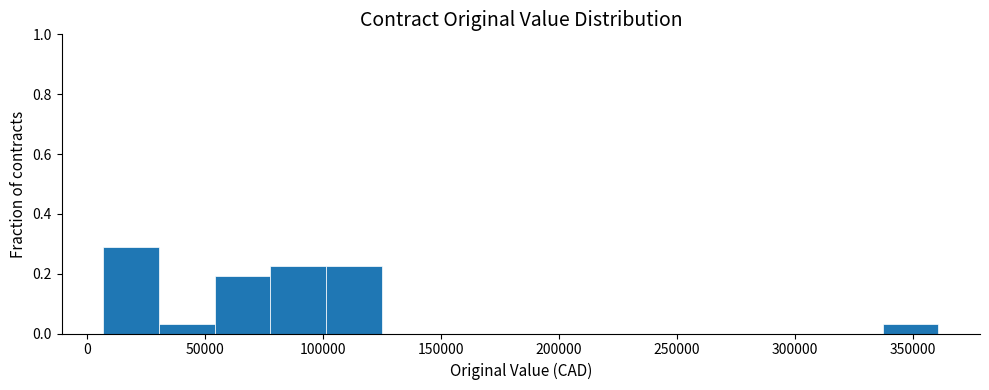

Which range on the x-axis has the tallest bar?

5000 to 30000